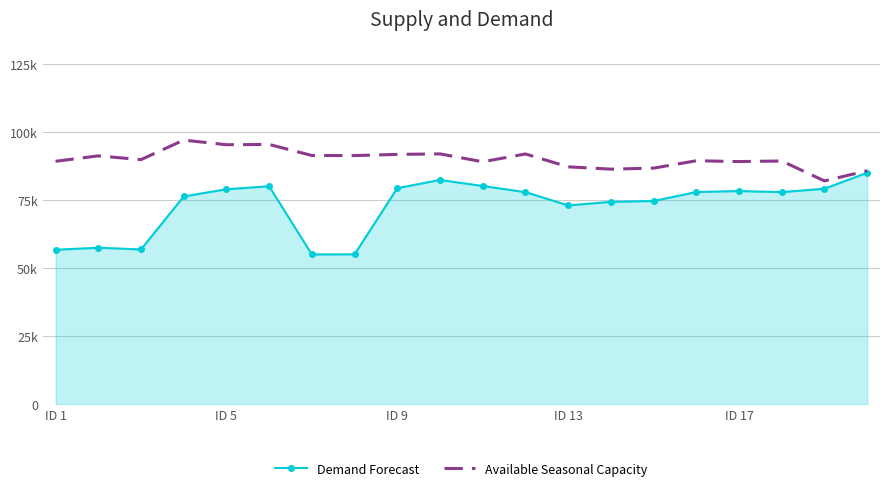

What are all the series names shown in the legend?

Demand Forecast, Available Seasonal Capacity